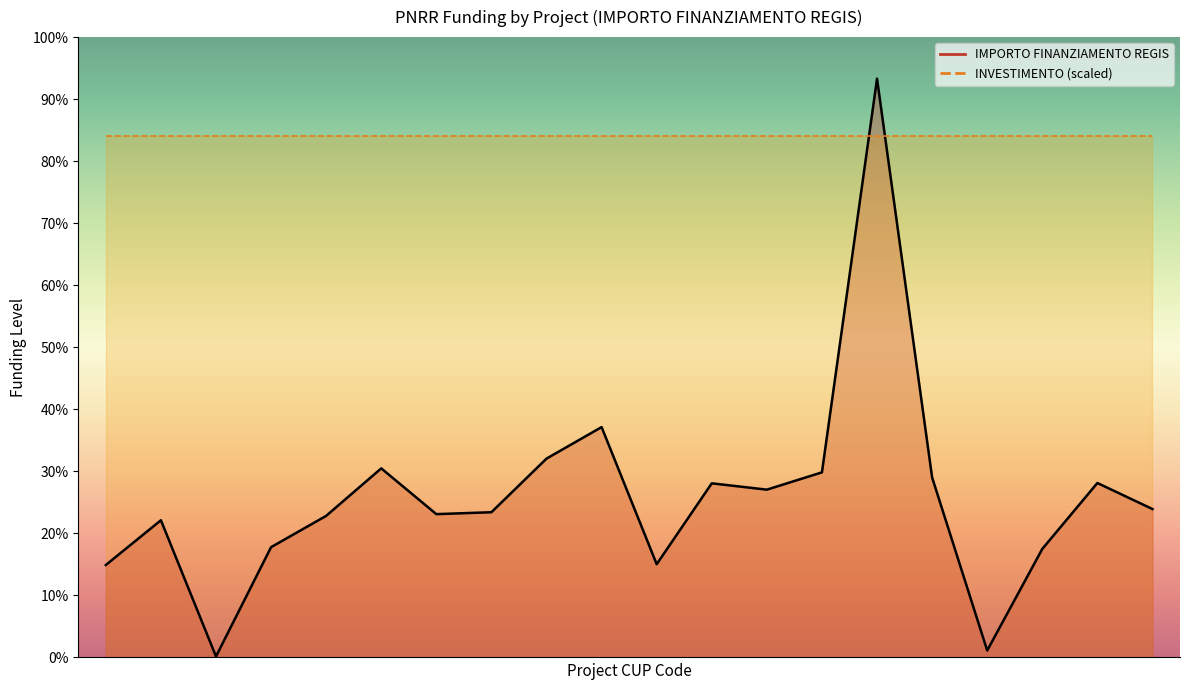

At which label does the data first exceed 179420?

C85C22003700008